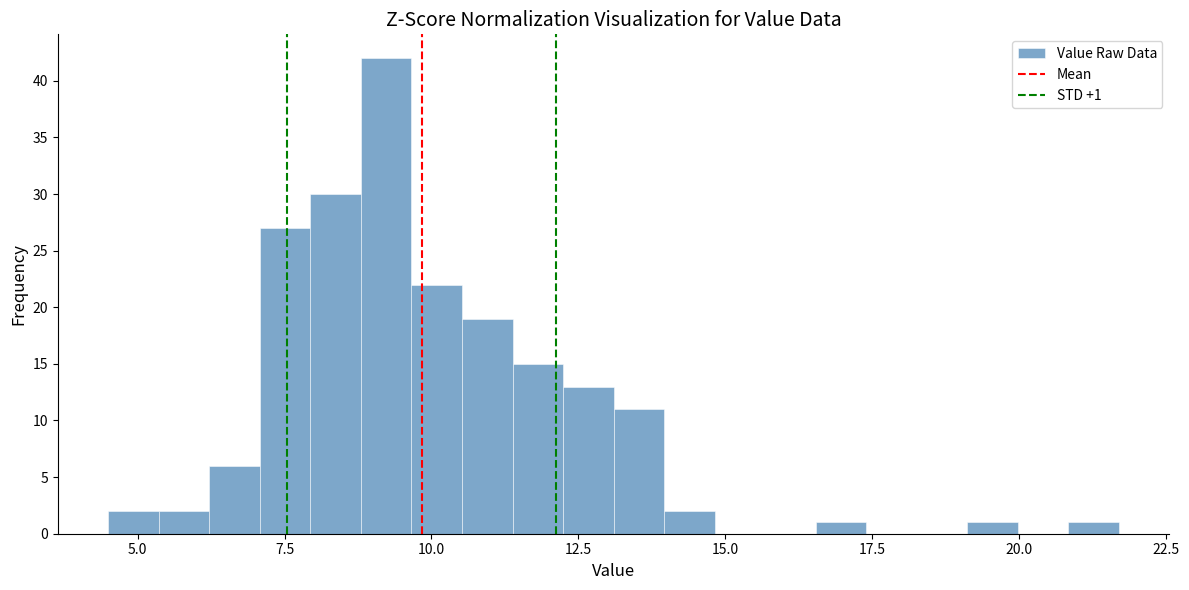

Read against the x-axis, roughly where is the centre of the tallest bar?

9.0